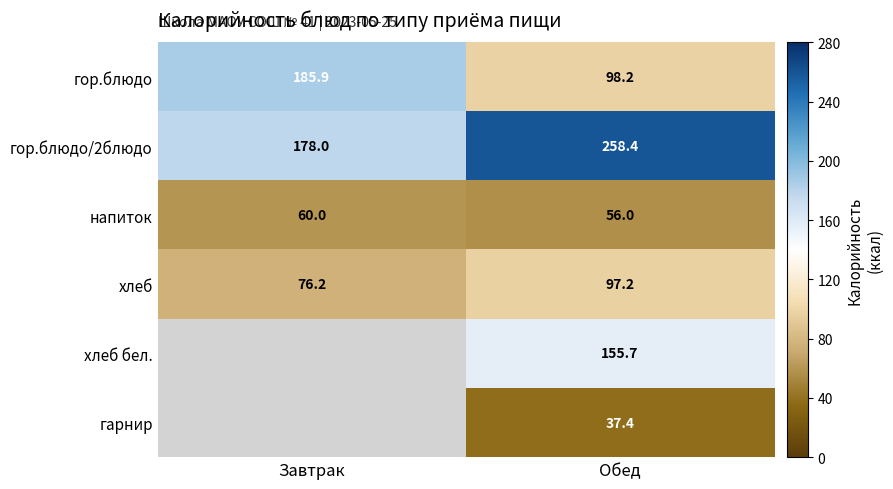

What is the sum of the напиток values at Завтрак and Обед?

116.0